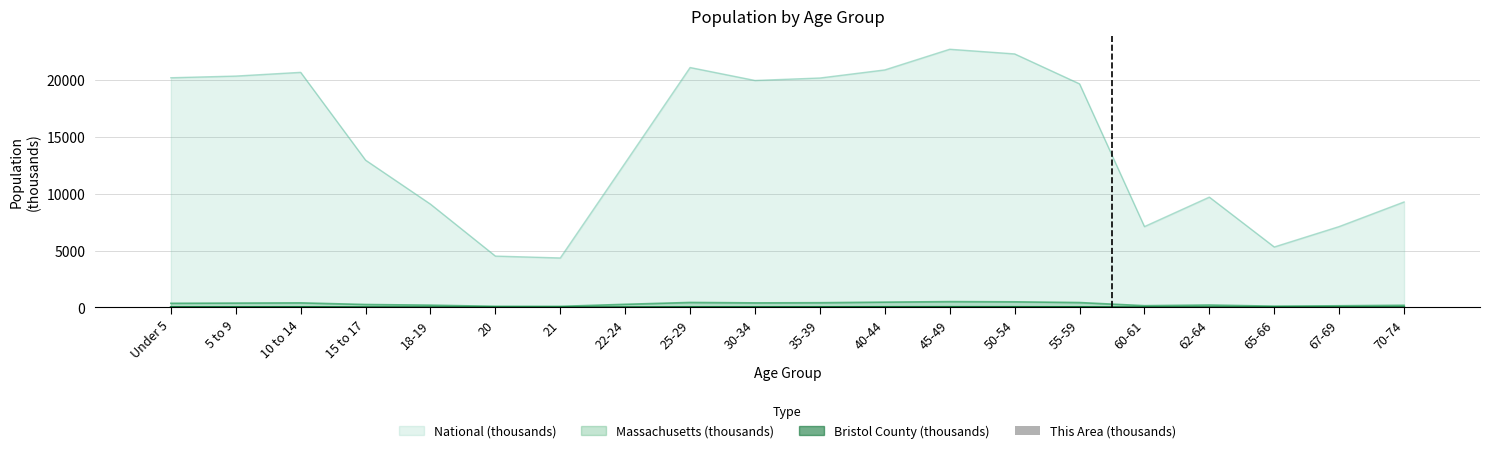

The value at 50-54 is 0.1. True or false?

False